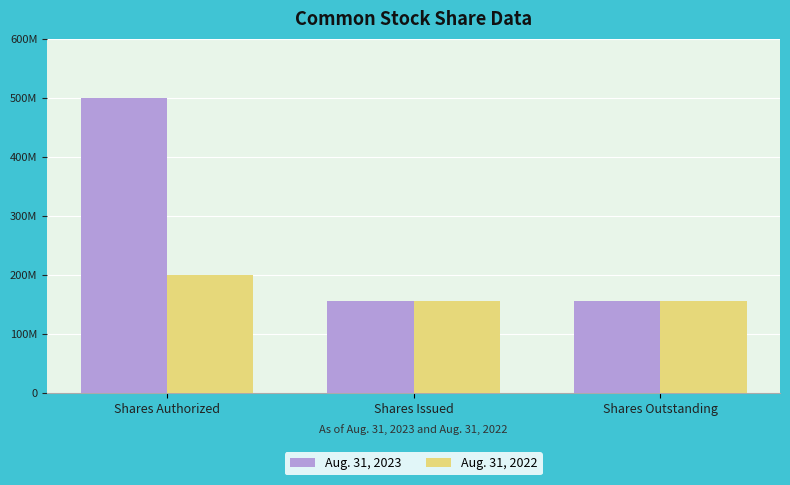

Does the chart contain stacked bars?

No